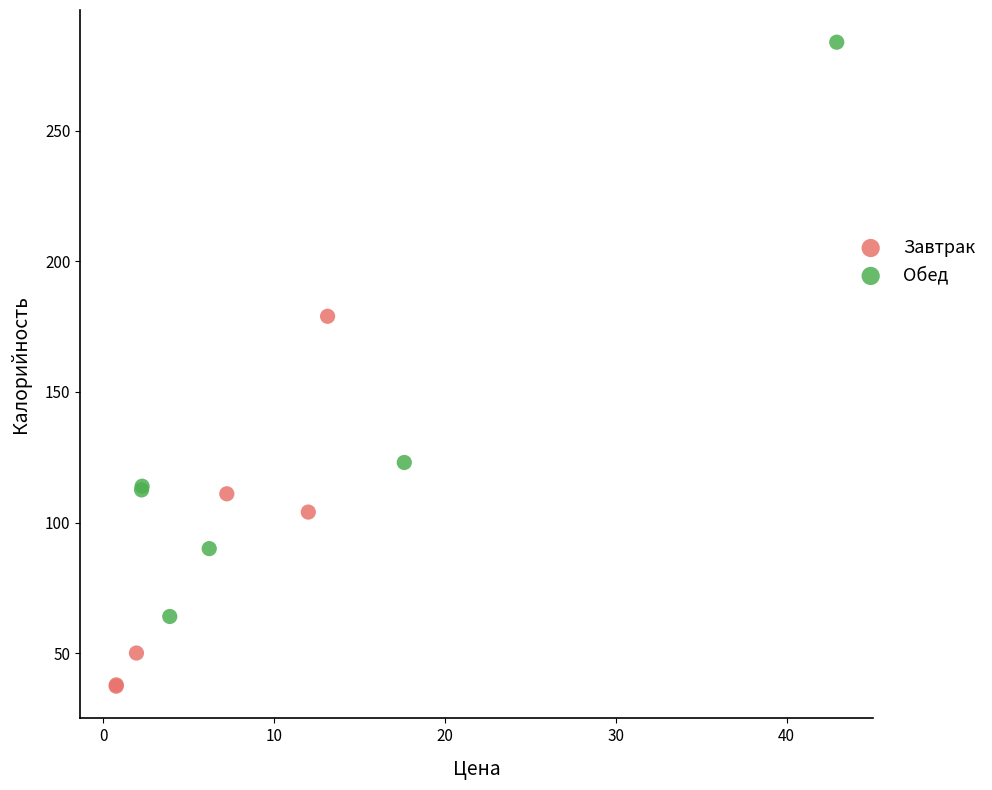

What are all the series names shown in the legend?

Завтрак, Обед